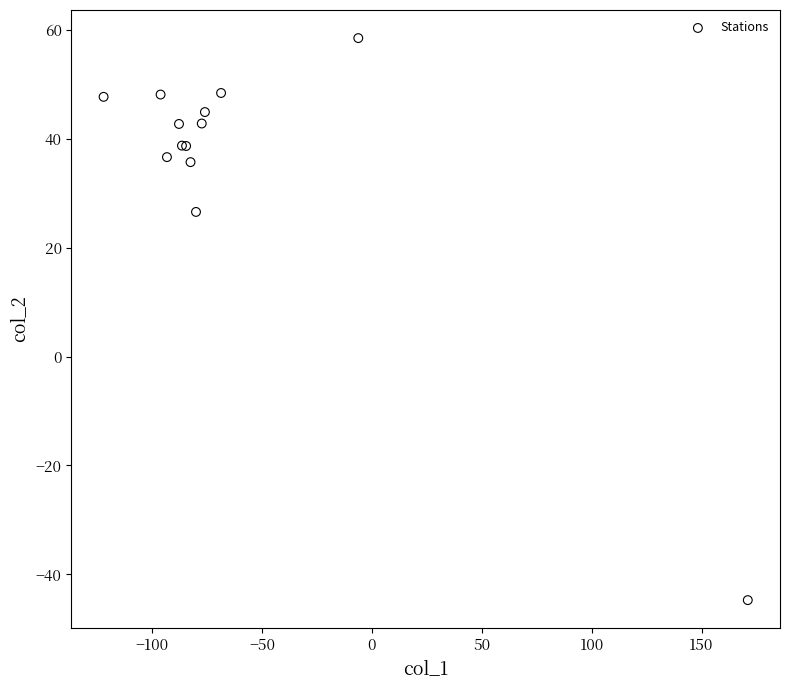

What Y value in the scatter plot is closest to 6?

26.6